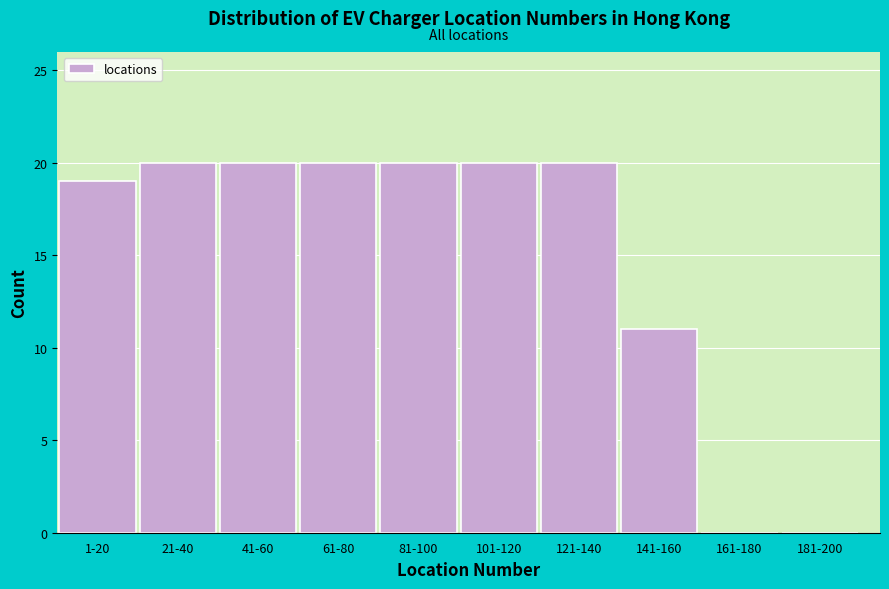

Reading right to left, list all the values displayed in this chart.

181-200=0	161-180=0	141-160=11	121-140=20	101-120=20	81-100=20	61-80=20	41-60=20	21-40=20	1-20=19